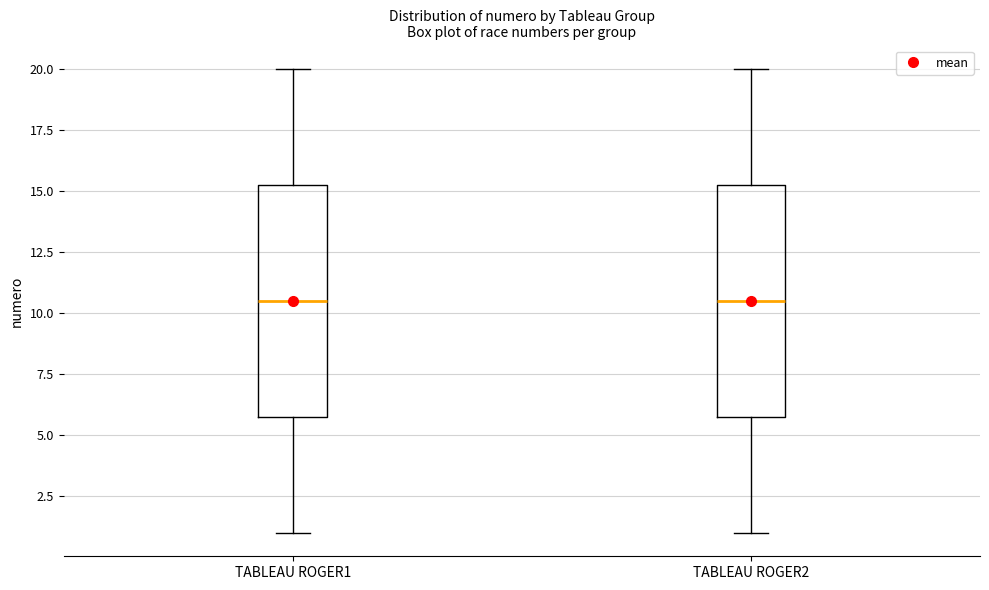

Where does the upper whisker of the box for TABLEAU ROGER1 end on the y-axis? The values are not printed on the chart, so give them approximately, as read against the axis.

20.0